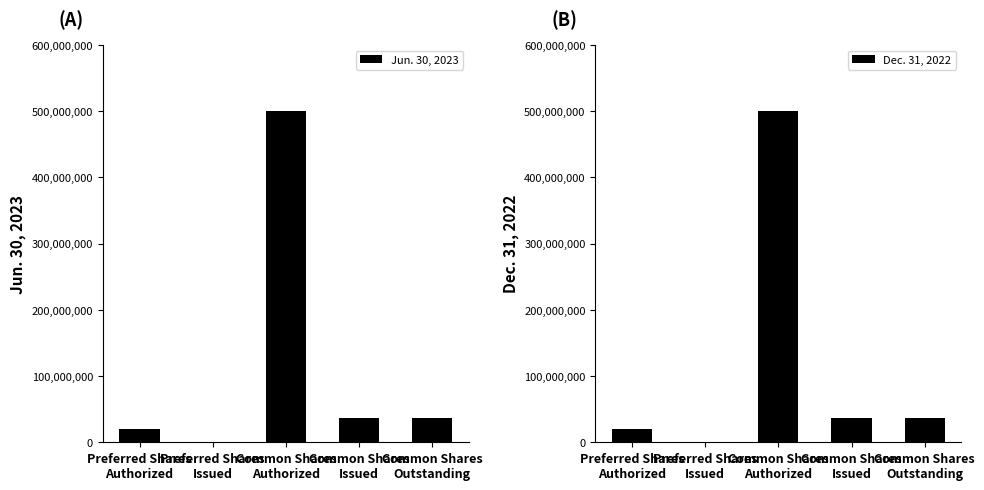

Reading right to left, extract all data points from this chart.

Jun. 30, 2023: Common Shares
Outstanding=36603800	Common Shares
Issued=36603800	Common Shares
Authorized=500000000	Preferred Shares
Issued=0	Preferred Shares
Authorized=20000000
Dec. 31, 2022: Common Shares
Outstanding=36603800	Common Shares
Issued=36603800	Common Shares
Authorized=500000000	Preferred Shares
Issued=0	Preferred Shares
Authorized=20000000